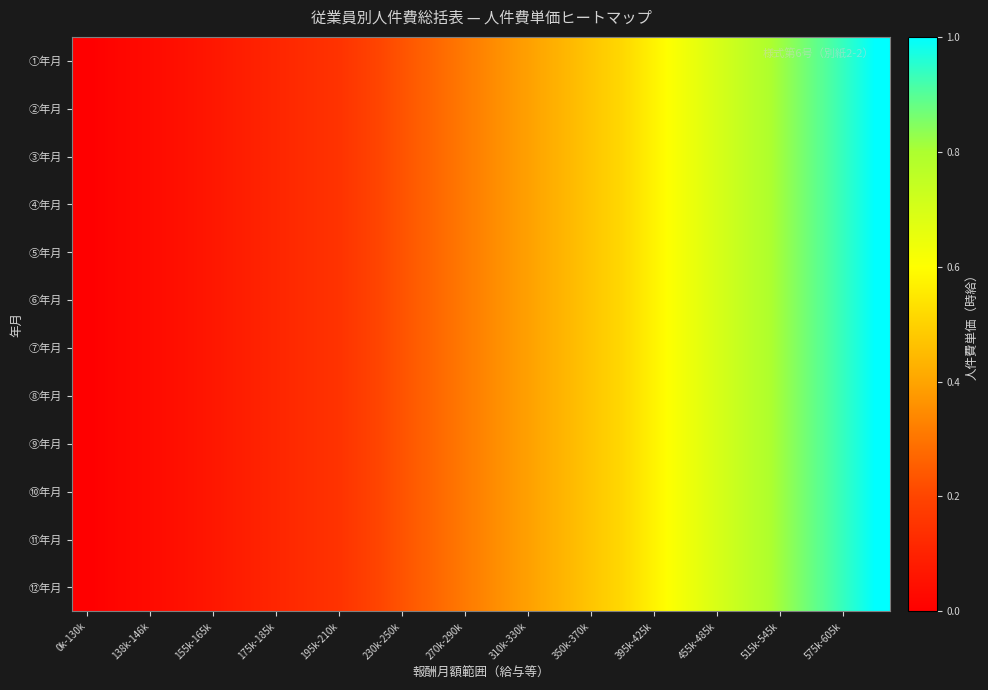

Reading right to left, what are all the values shown in this chart?

①年月: 1.0	0.9	0.9	0.8	0.8	0.7	0.6	0.6	0.5	0.5	0.4	0.4	0.4	0.3	0.3	0.2	0.2	0.1	0.1	0.1	0.1	0.1	0.0	0.0	0.0	0.0
②年月: 1.0	0.9	0.9	0.8	0.8	0.7	0.6	0.6	0.5	0.5	0.4	0.4	0.4	0.3	0.3	0.2	0.2	0.1	0.1	0.1	0.1	0.1	0.0	0.0	0.0	0.0
③年月: 1.0	0.9	0.9	0.8	0.8	0.7	0.6	0.6	0.5	0.5	0.4	0.4	0.4	0.3	0.3	0.2	0.2	0.1	0.1	0.1	0.1	0.1	0.0	0.0	0.0	0.0
④年月: 1.0	0.9	0.9	0.8	0.8	0.7	0.6	0.6	0.5	0.5	0.4	0.4	0.4	0.3	0.3	0.2	0.2	0.1	0.1	0.1	0.1	0.1	0.0	0.0	0.0	0.0
⑤年月: 1.0	0.9	0.9	0.8	0.8	0.7	0.6	0.6	0.5	0.5	0.4	0.4	0.4	0.3	0.3	0.2	0.2	0.1	0.1	0.1	0.1	0.1	0.0	0.0	0.0	0.0
⑥年月: 1.0	0.9	0.9	0.8	0.8	0.7	0.6	0.6	0.5	0.5	0.4	0.4	0.4	0.3	0.3	0.2	0.2	0.1	0.1	0.1	0.1	0.1	0.0	0.0	0.0	0.0
⑦年月: 1.0	0.9	0.9	0.8	0.8	0.7	0.6	0.6	0.5	0.5	0.4	0.4	0.4	0.3	0.3	0.2	0.2	0.1	0.1	0.1	0.1	0.1	0.0	0.0	0.0	0.0
⑧年月: 1.0	0.9	0.9	0.8	0.8	0.7	0.6	0.6	0.5	0.5	0.4	0.4	0.4	0.3	0.3	0.2	0.2	0.1	0.1	0.1	0.1	0.1	0.0	0.0	0.0	0.0
⑨年月: 1.0	0.9	0.9	0.8	0.8	0.7	0.6	0.6	0.5	0.5	0.4	0.4	0.4	0.3	0.3	0.2	0.2	0.1	0.1	0.1	0.1	0.1	0.0	0.0	0.0	0.0
⑩年月: 1.0	0.9	0.9	0.8	0.8	0.7	0.6	0.6	0.5	0.5	0.4	0.4	0.4	0.3	0.3	0.2	0.2	0.1	0.1	0.1	0.1	0.1	0.0	0.0	0.0	0.0
⑪年月: 1.0	0.9	0.9	0.8	0.8	0.7	0.6	0.6	0.5	0.5	0.4	0.4	0.4	0.3	0.3	0.2	0.2	0.1	0.1	0.1	0.1	0.1	0.0	0.0	0.0	0.0
⑫年月: 1.0	0.9	0.9	0.8	0.8	0.7	0.6	0.6	0.5	0.5	0.4	0.4	0.4	0.3	0.3	0.2	0.2	0.1	0.1	0.1	0.1	0.1	0.0	0.0	0.0	0.0